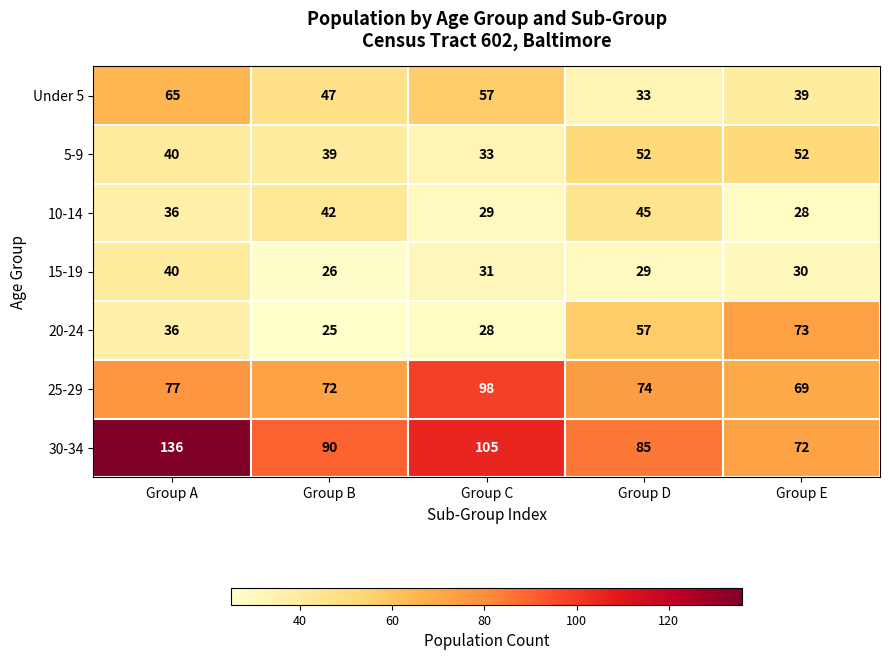

Which category has the highest value in the 25-29 series?

Group C